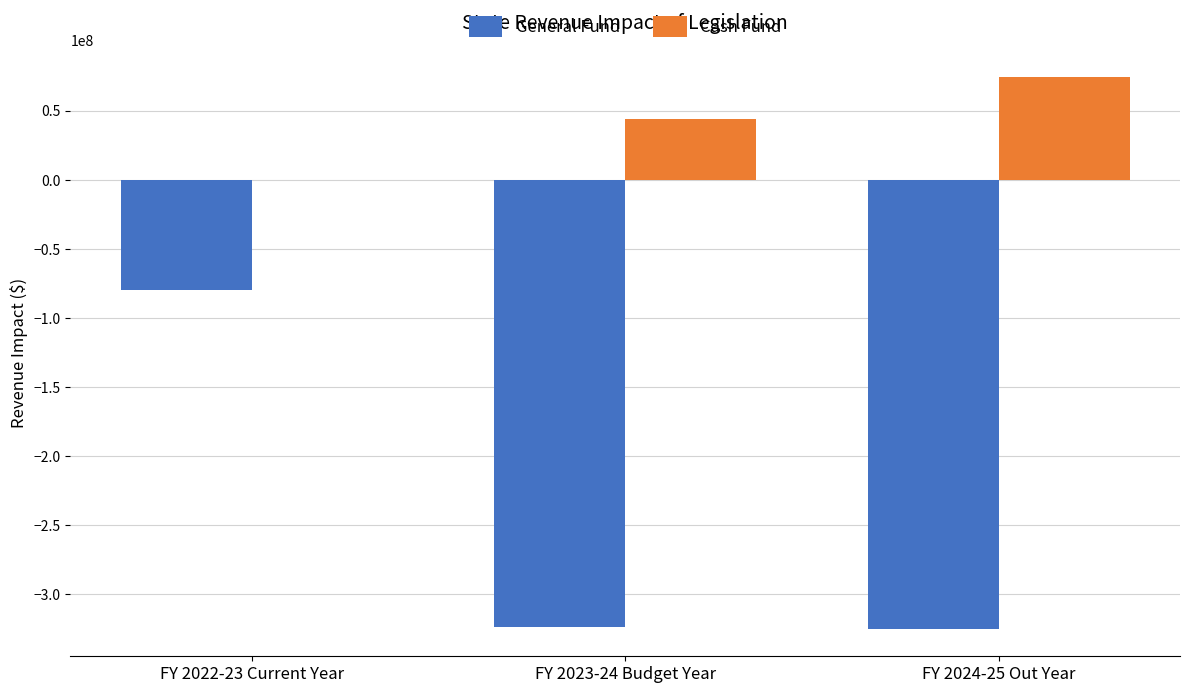

At which label is Cash Fund closest to 36861127?

FY 2023-24 Budget Year